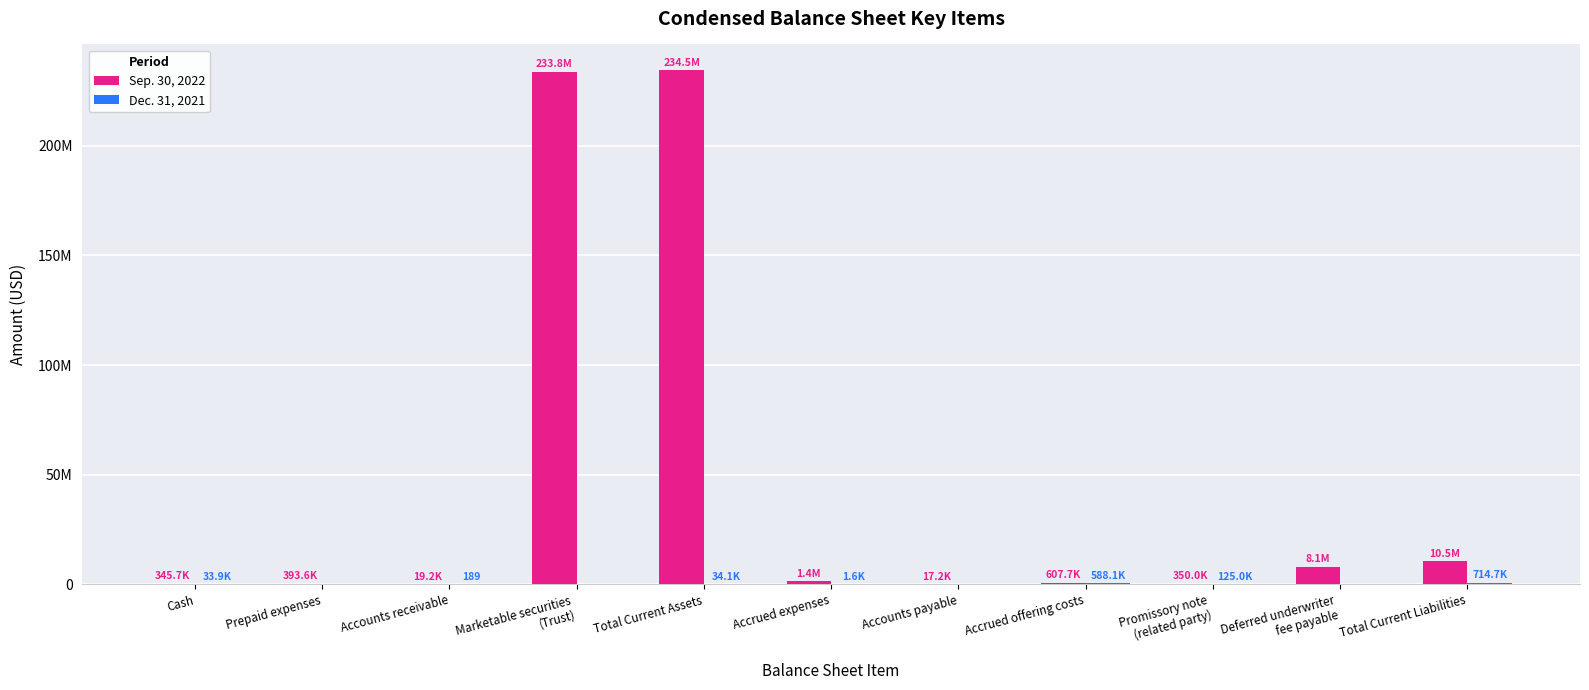

What is the difference between the second highest and second lowest values in the Sep. 30, 2022 series?

233754885